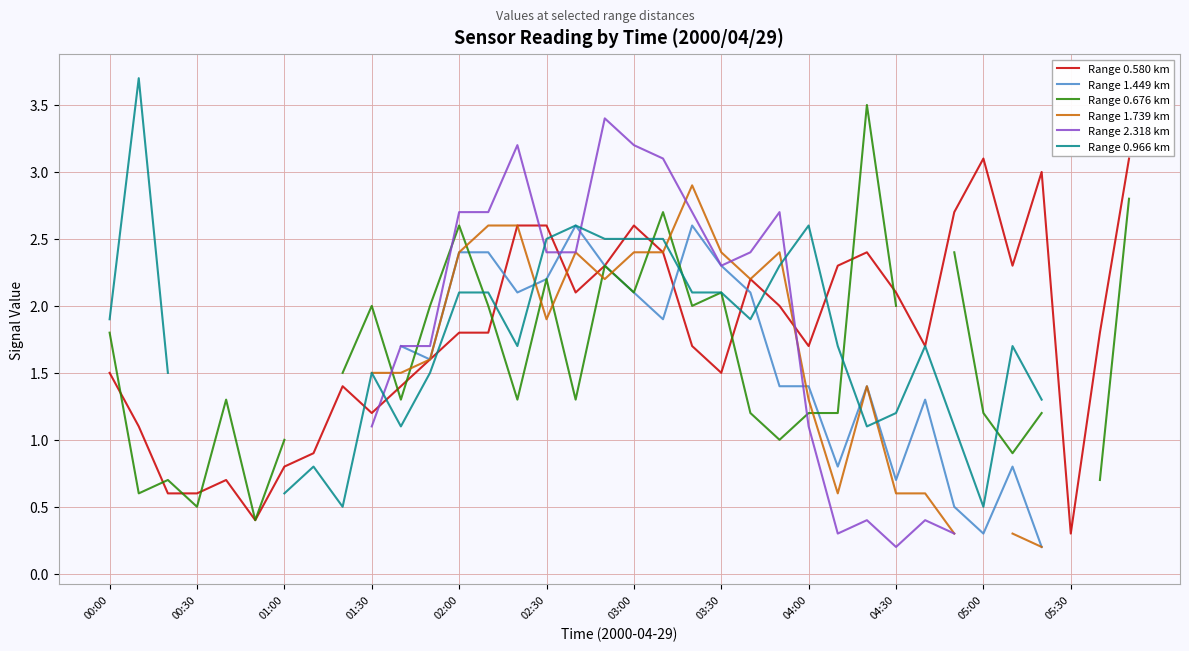

Where is the first local maximum for Range 1.739 km?

16